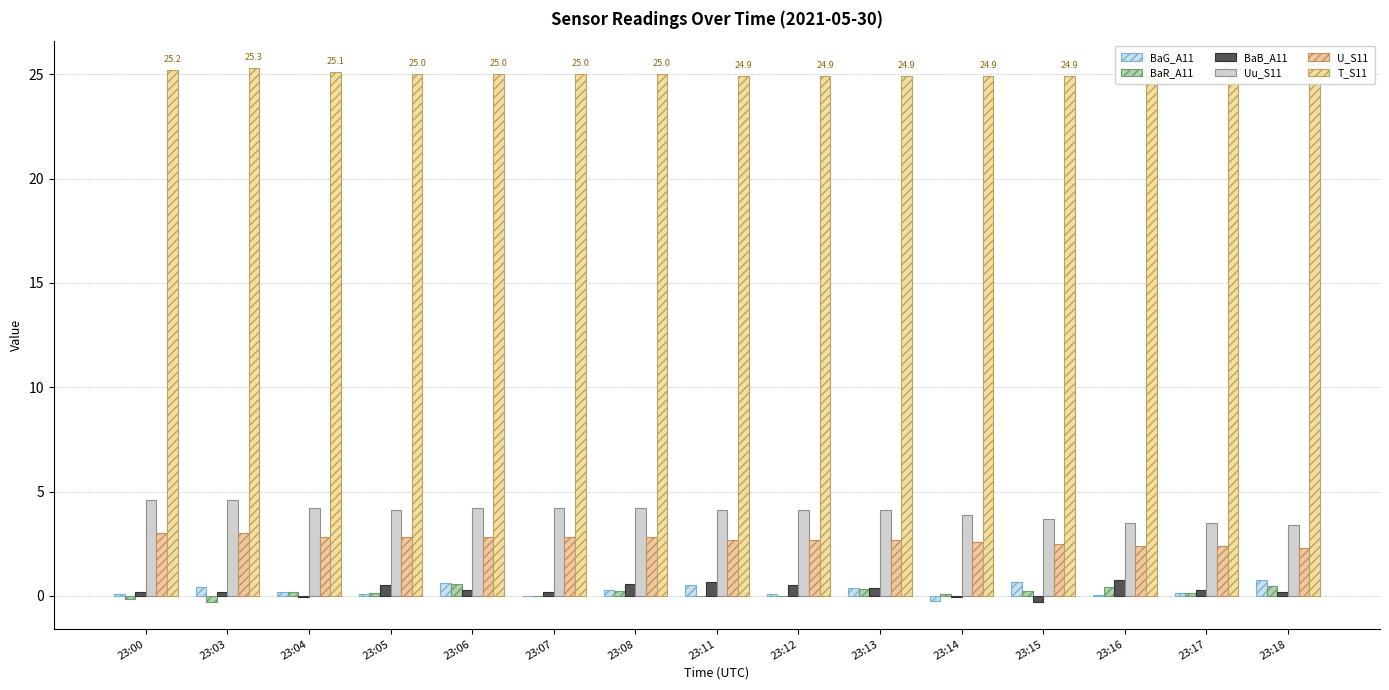

Which has a higher value, 23:06 or 23:11?

23:06